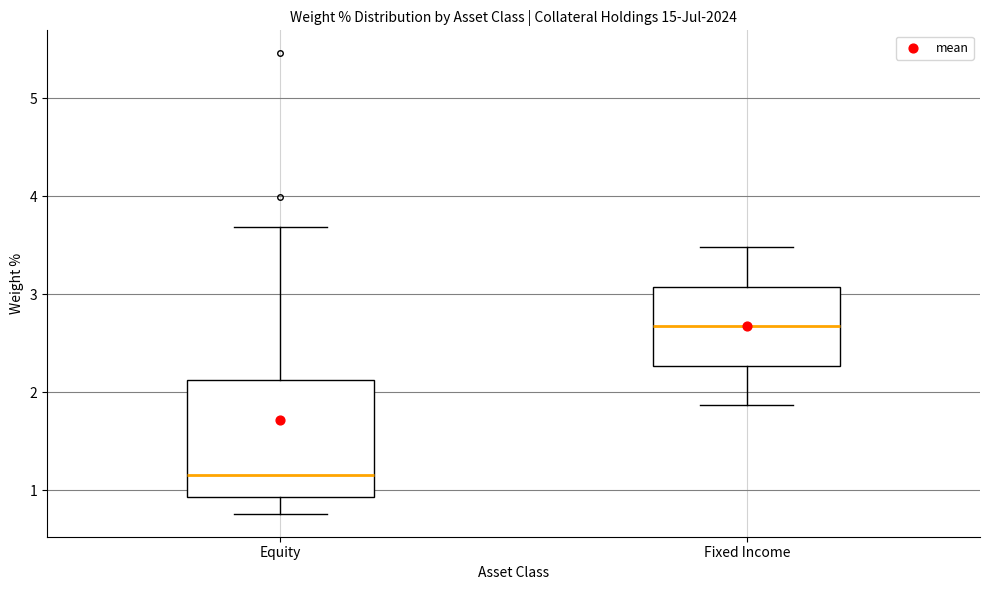

Which box's median line is the highest?

Fixed Income